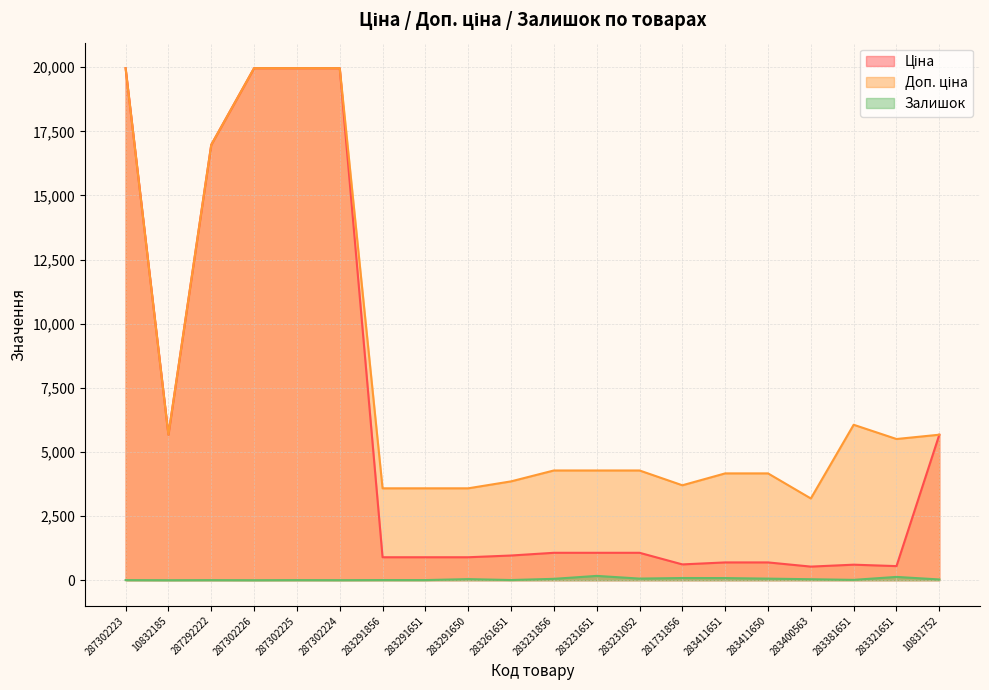

Reading left to right, what are all the values shown in this chart?

Ціна: 19964.2	5673.8	16976.3	19964.2	19964.2	19964.2	895.9	895.9	895.9	963.5	1069.8	1069.8	1069.8	617.0	694.3	694.3	531.3	606.1	550.6	5673.8
Доп. ціна: 19964.2	5673.8	16976.3	19964.2	19964.2	19964.2	3583.6	3583.6	3583.6	3854.0	4279.1	4279.1	4279.1	3701.9	4165.6	4165.6	3187.6	6061.2	5505.8	5673.8
Залишок: 5.0	1.0	4.0	1.0	5.0	3.0	7.0	6.0	43.0	8.0	54.0	169.0	64.0	86.0	84.0	62.0	39.0	14.0	129.0	30.0